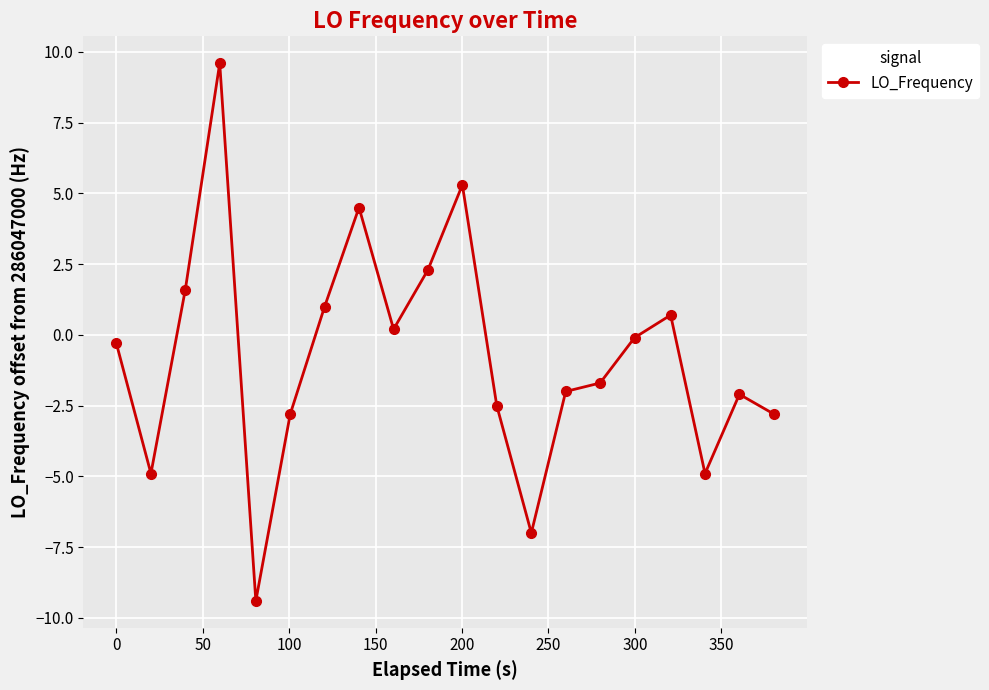

What is the value of the 14th point from the left?

-2.0